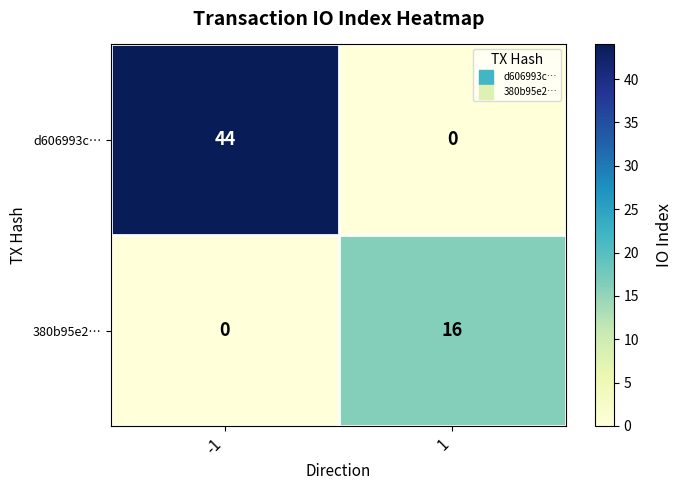

Between -1 and 1, which series saw the biggest shift?

d606993c…